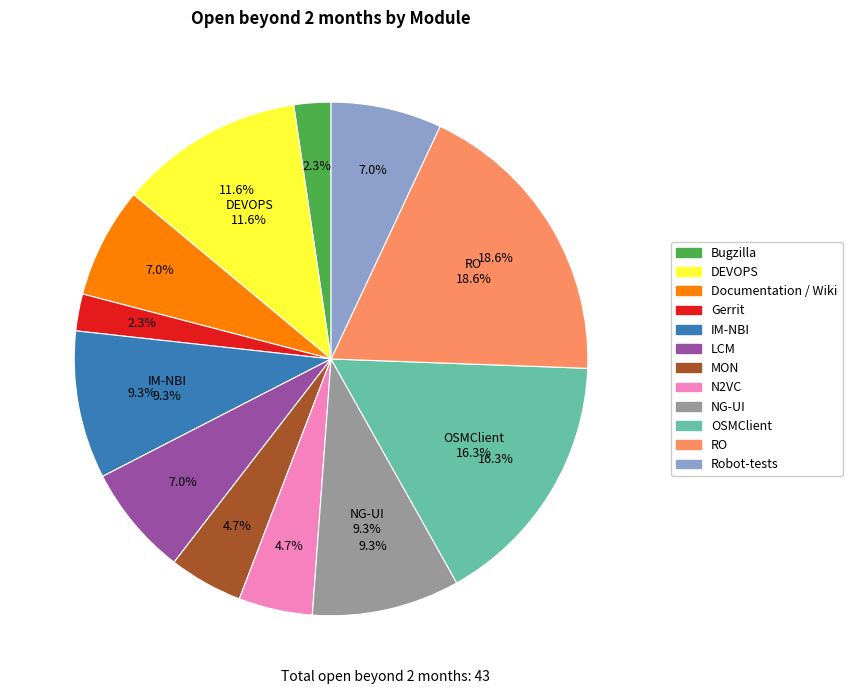

What percentage is the IM-NBI slice, to the nearest percent?

9%